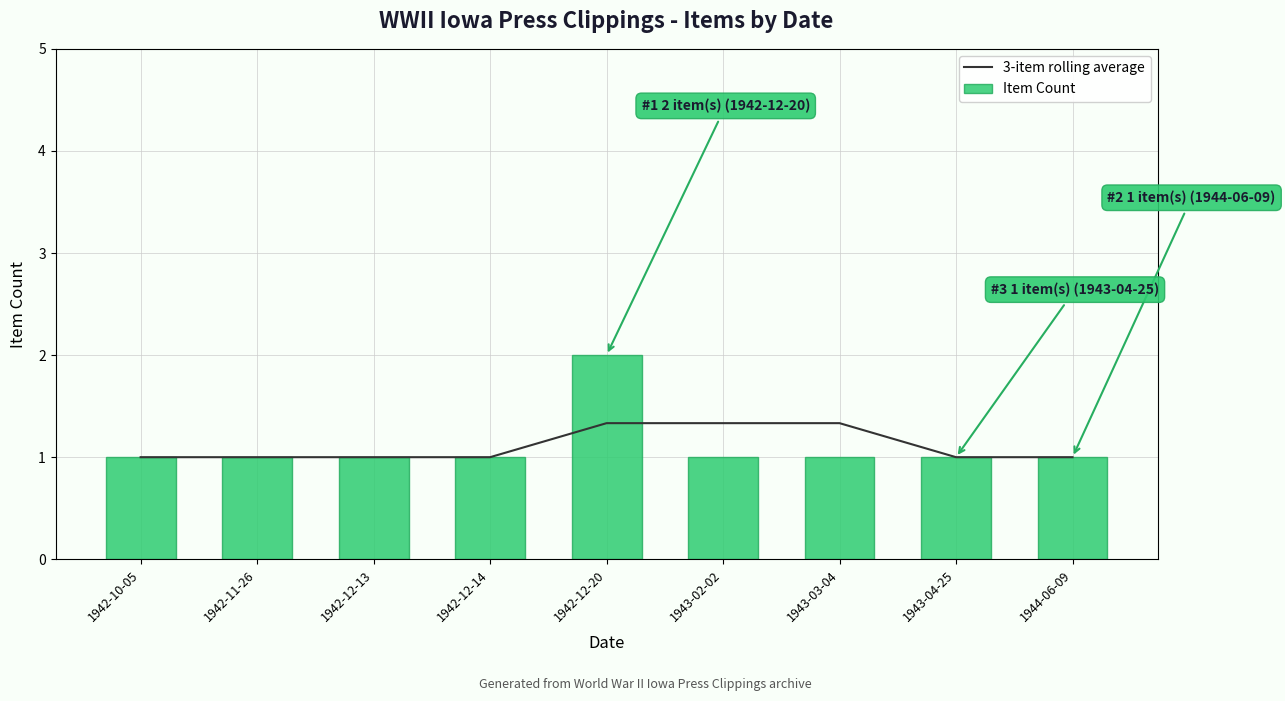

At how many categories does at least one series exceed 1?

3